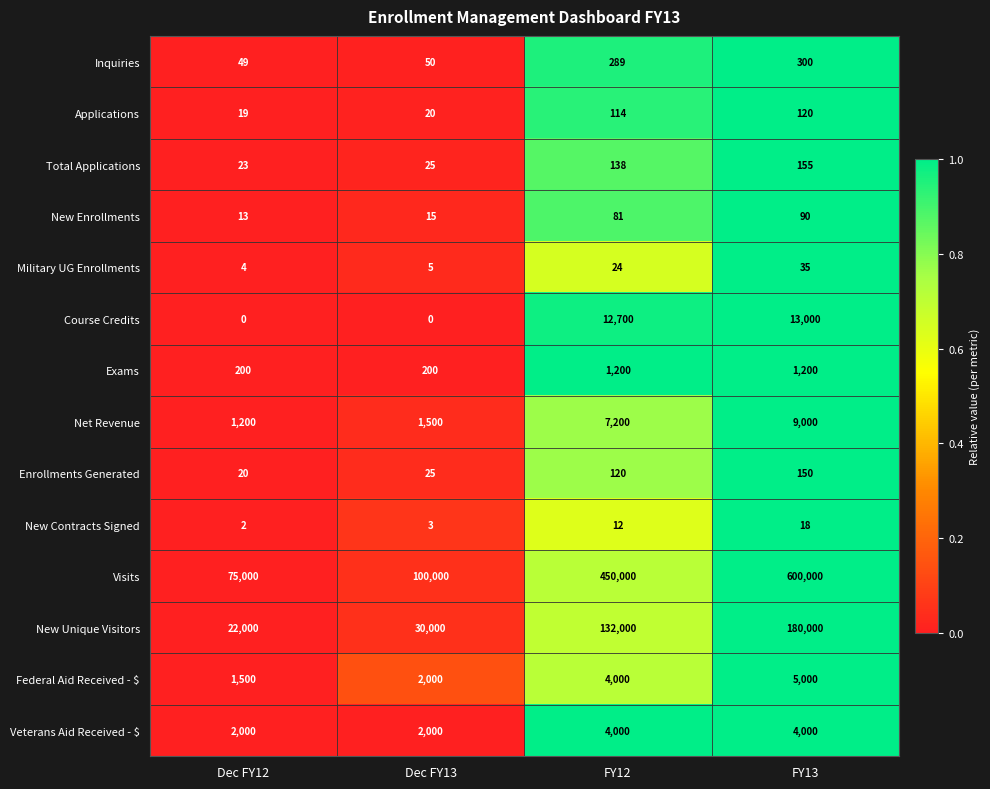

How many data points does each series have?

4